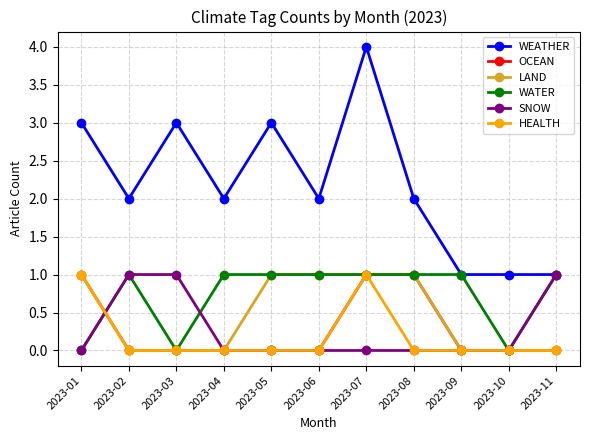

At which category is the sum across all series the highest?

2023-07